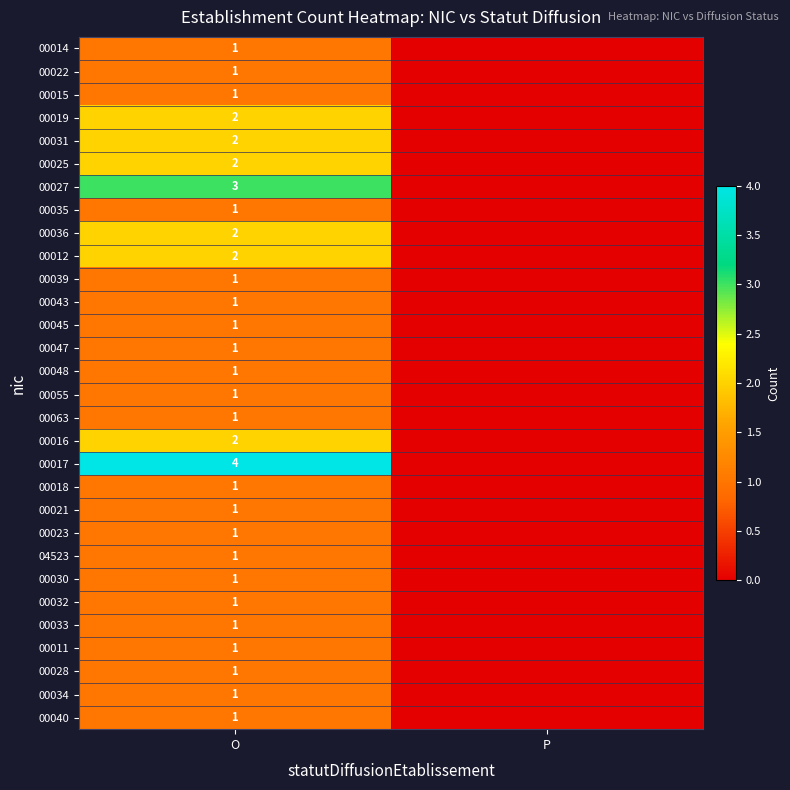

The value of 00017 at O is 1. True or false?

False